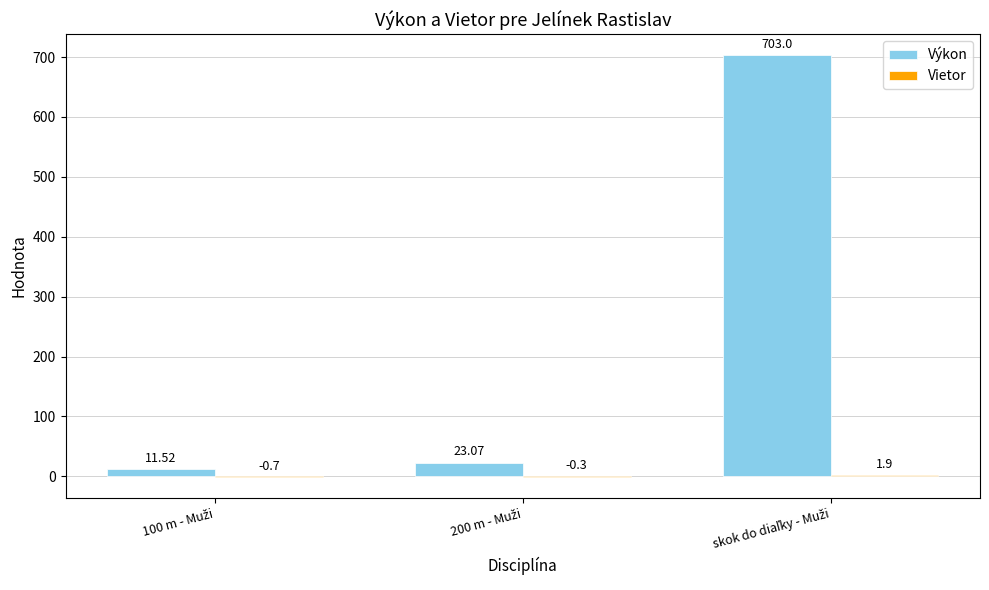

Which series has the largest total across all categories?

Výkon